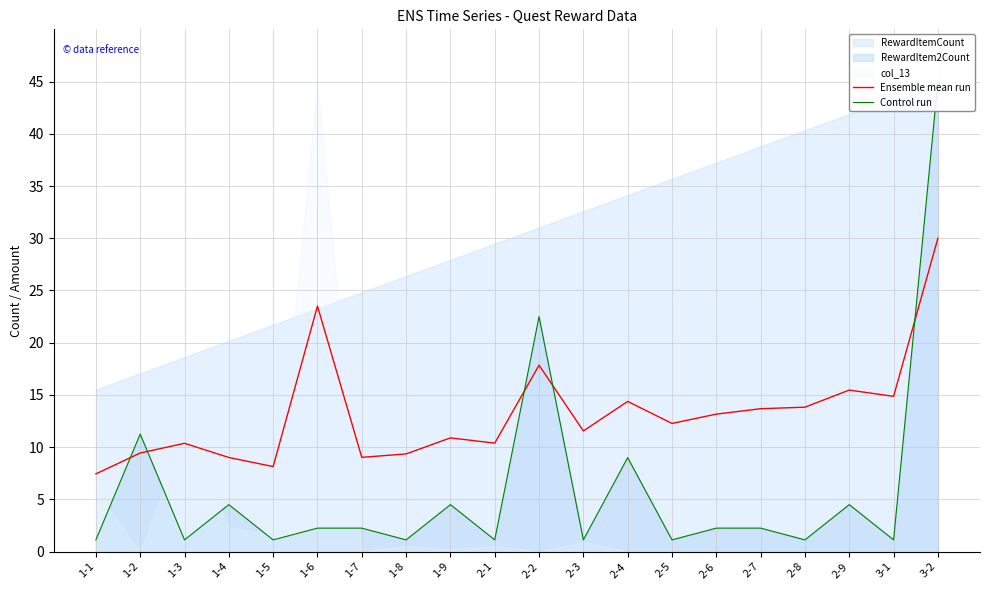

At which category is the sum across all series the highest?

3-2